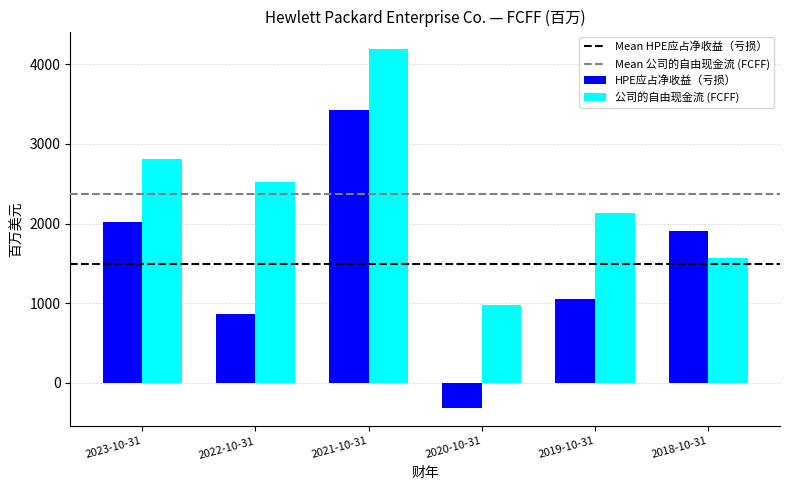

How many groups of bars are there?

6